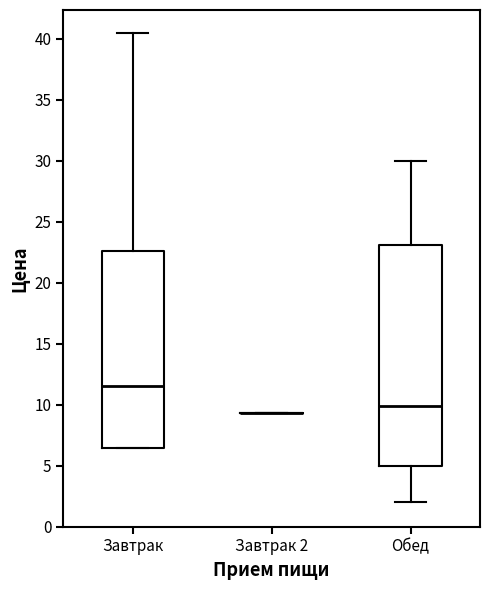

Which box is the tallest, from its lower edge to its upper edge?

Обед